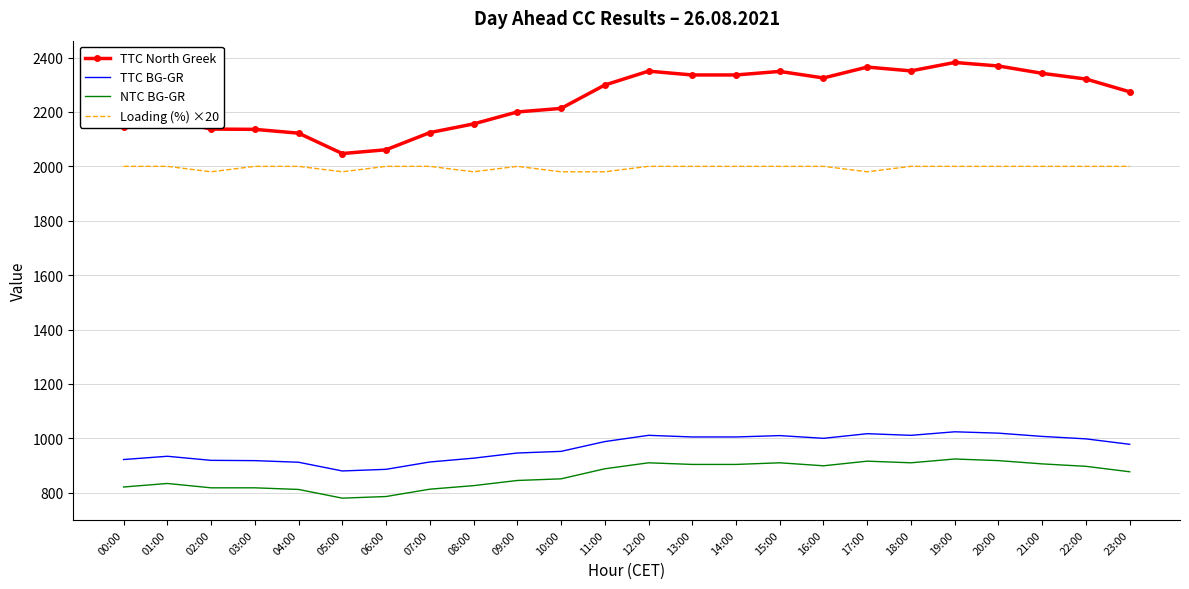

What is the difference between the highest and lowest values at 21:00?

1436